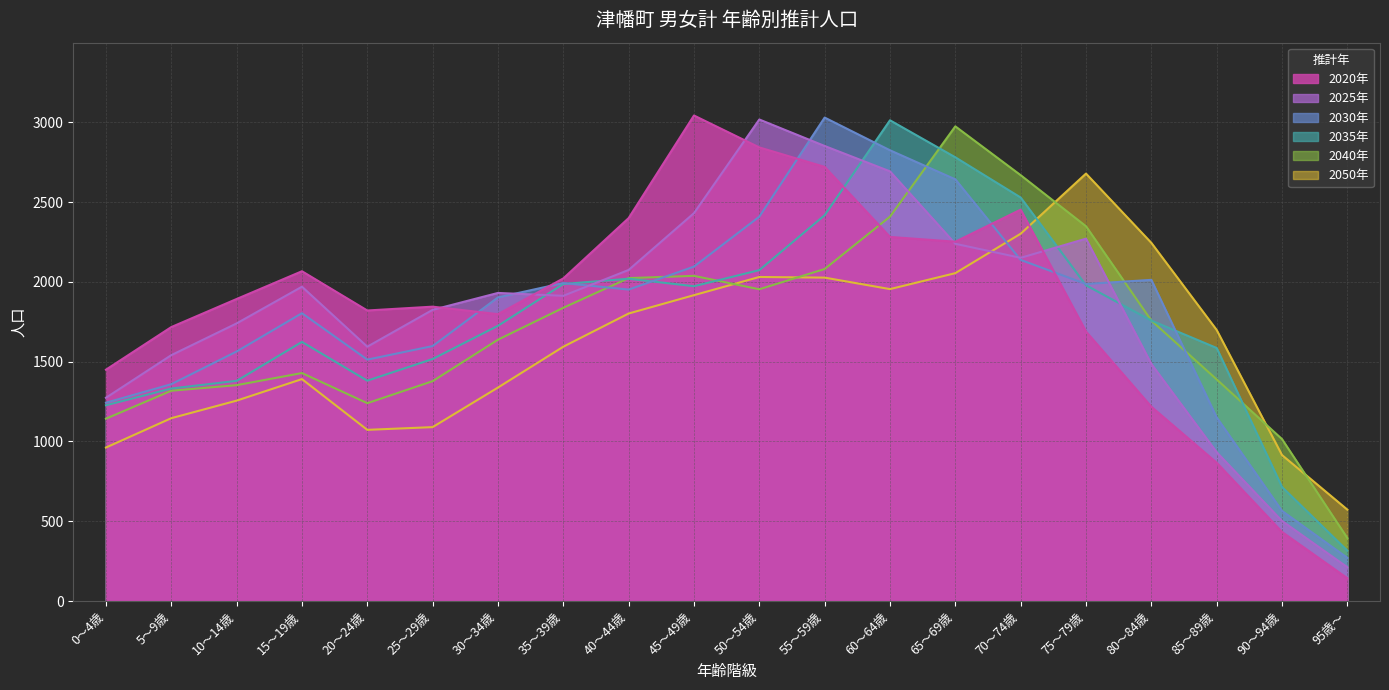

Which series changed the most between 5～9歳 and 60～64歳?

2035年